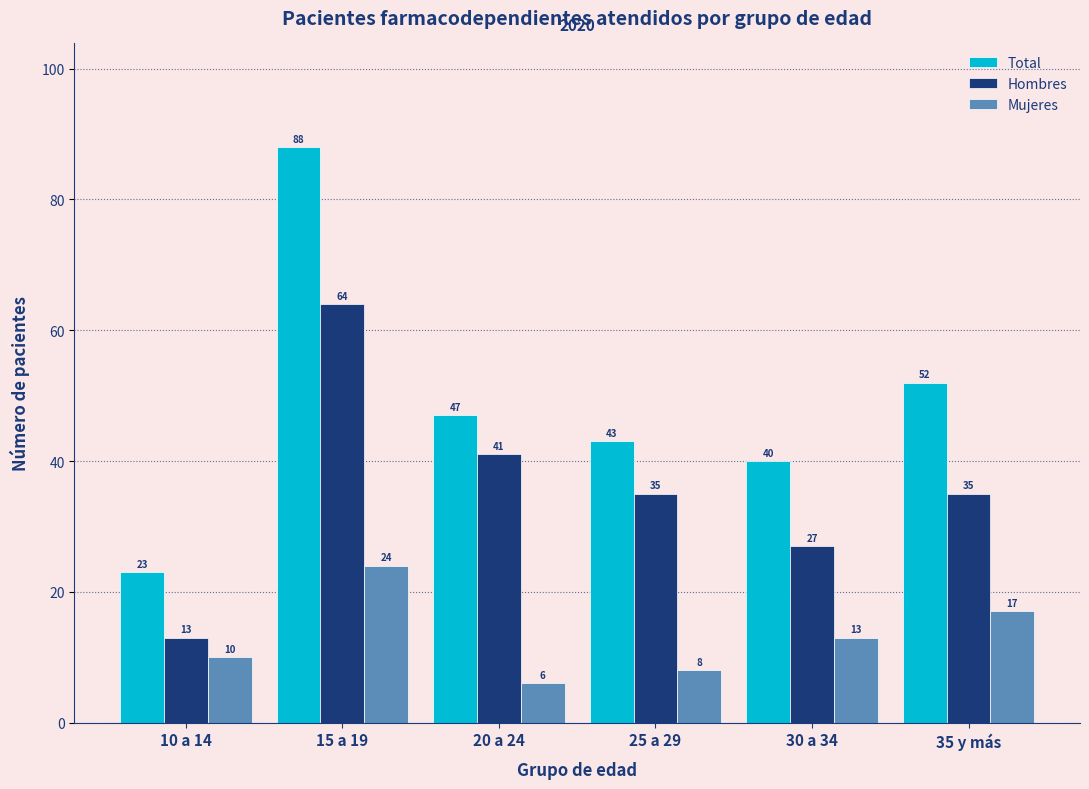

Reading left to right, transcribe all the data shown in this chart.

Total: 10 a 14=23	15 a 19=88	20 a 24=47	25 a 29=43	30 a 34=40	35 y más=52
Hombres: 10 a 14=13	15 a 19=64	20 a 24=41	25 a 29=35	30 a 34=27	35 y más=35
Mujeres: 10 a 14=10	15 a 19=24	20 a 24=6	25 a 29=8	30 a 34=13	35 y más=17